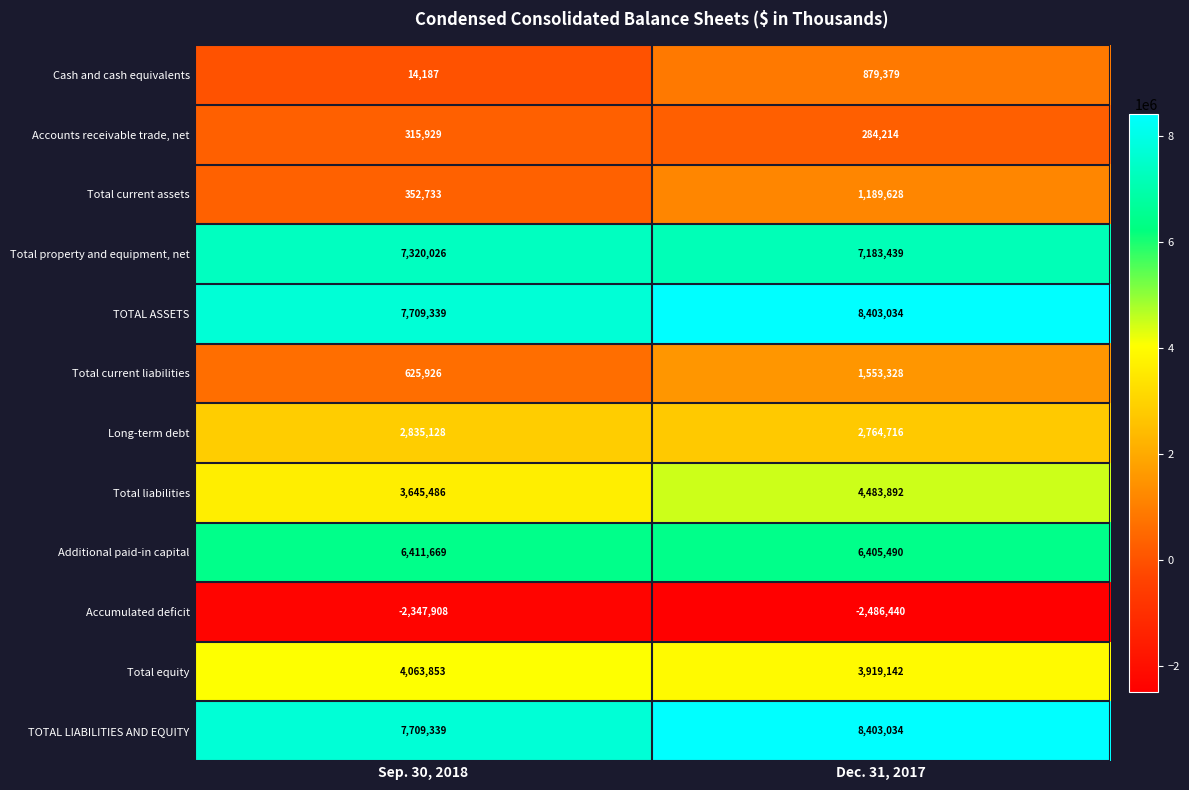

At how many categories does at least one series exceed 5454087?

2